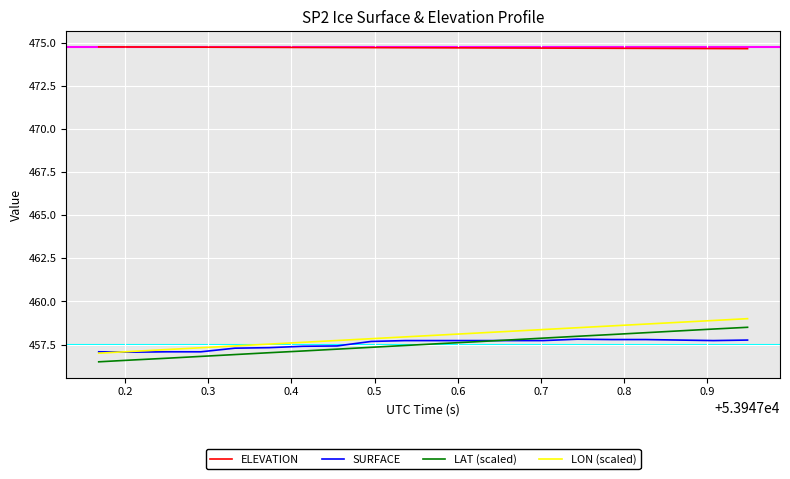

True or false: SURFACE and ELEVATION intersect in this chart.

False